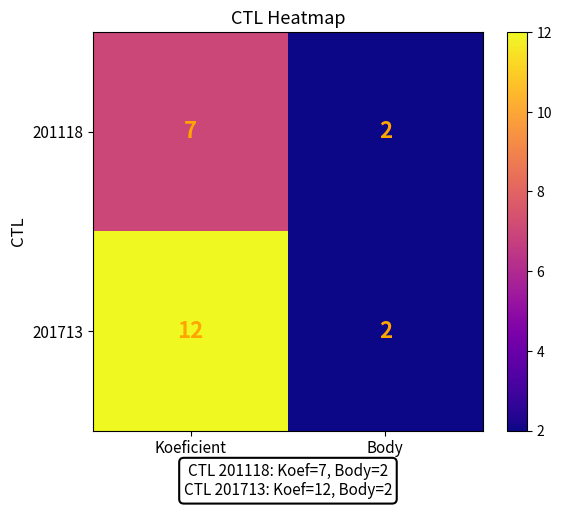

At how many categories does at least one series exceed 8?

1